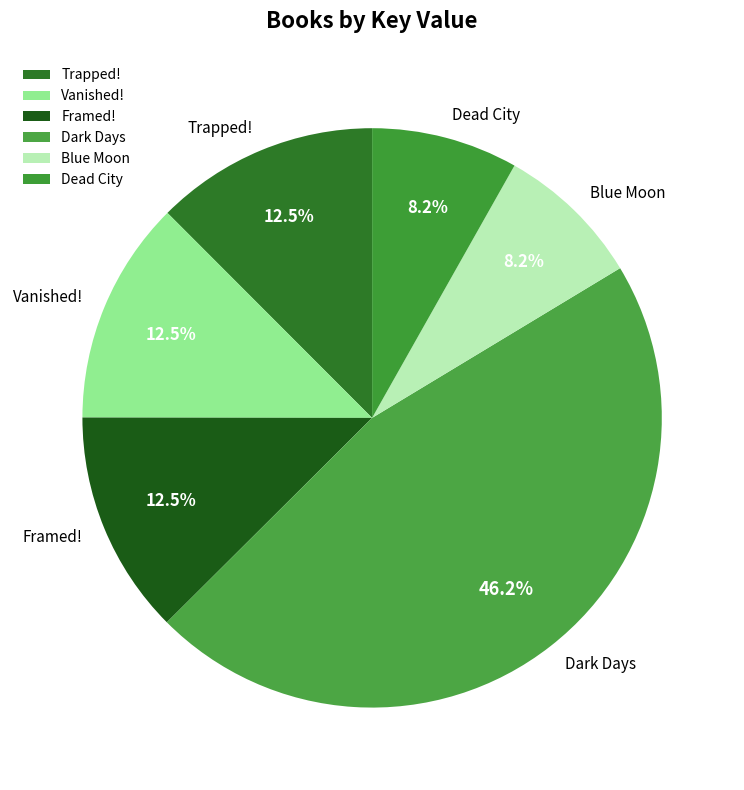

The Dark Days slice represents 37% of the pie. True or false?

False